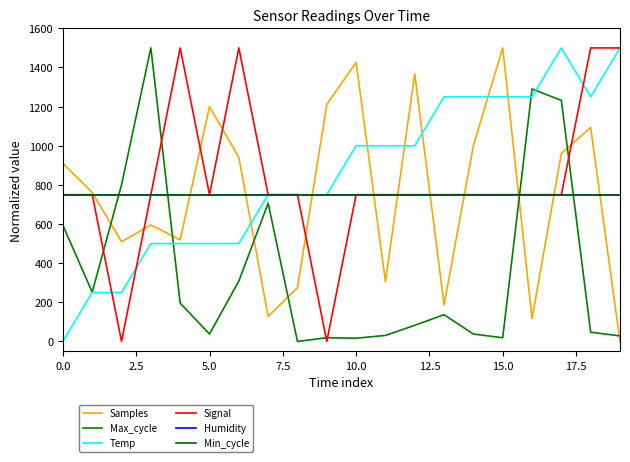

Does the chart display data point markers on the line(s)?

No